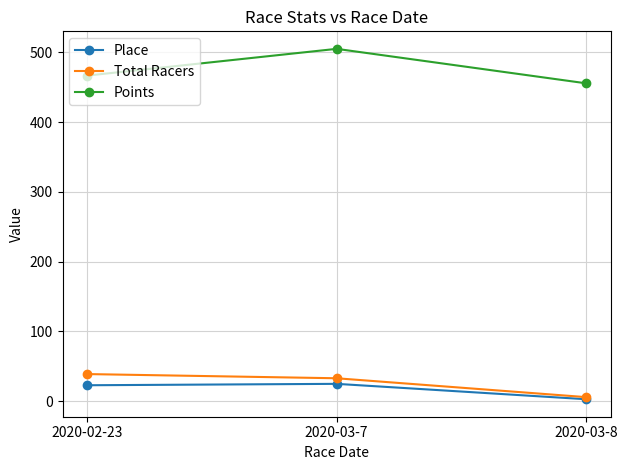

Which series has the largest total across all categories?

Points